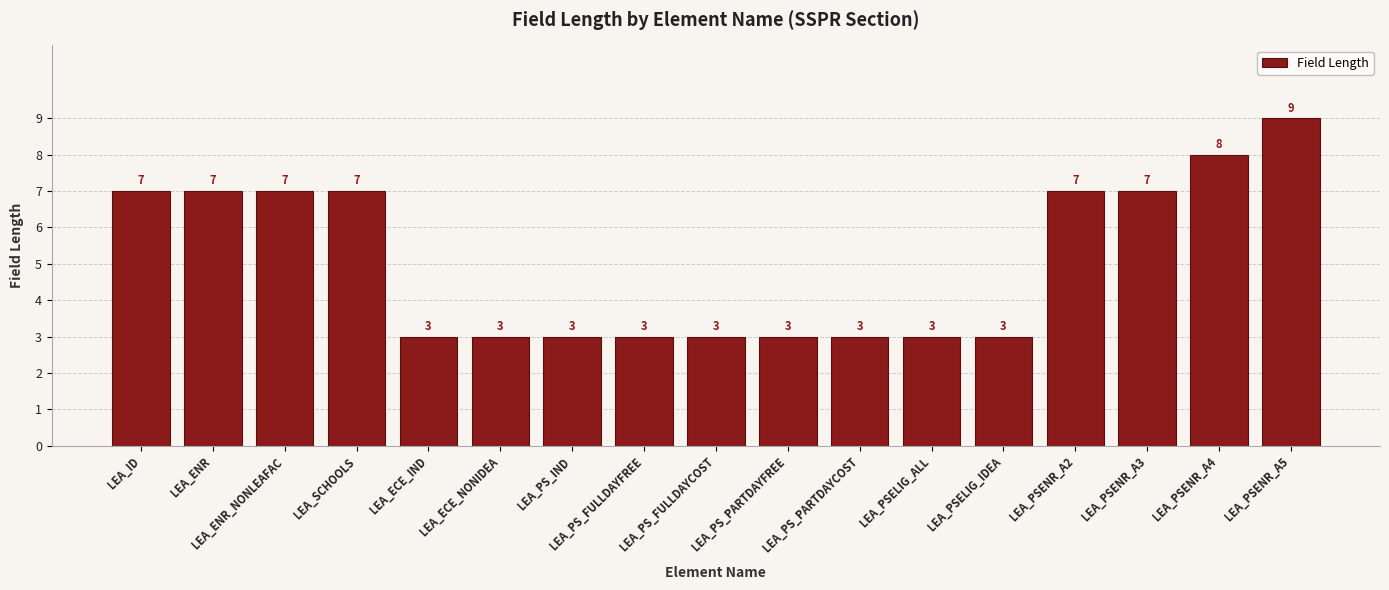

True or false: the data shows 3 at LEA_PSELIG_IDEA.

True